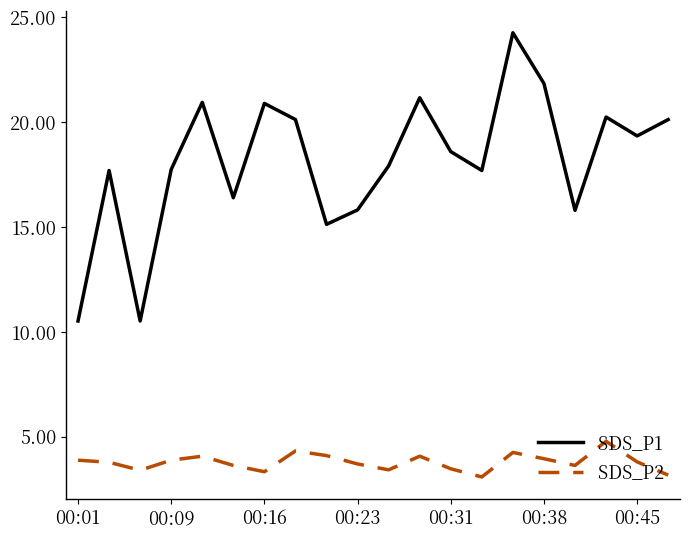

What is the difference between the maximum and minimum values in the SDS_P2 series?

1.7